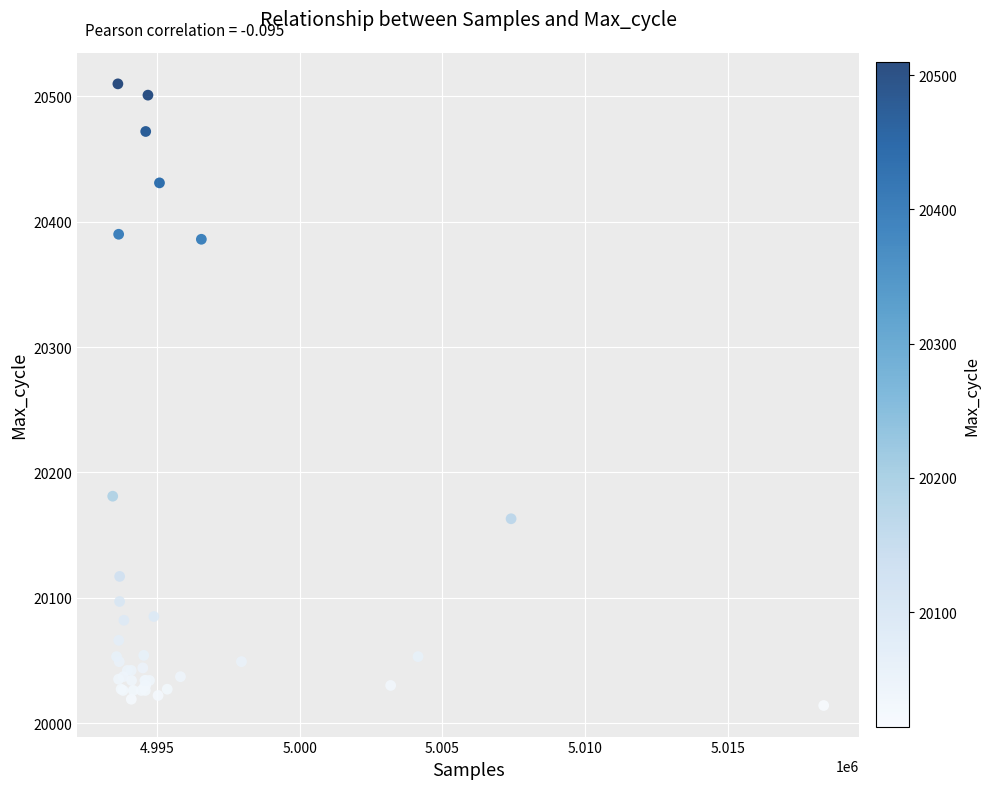

What Y value in the scatter plot is closest to 20262?

20181